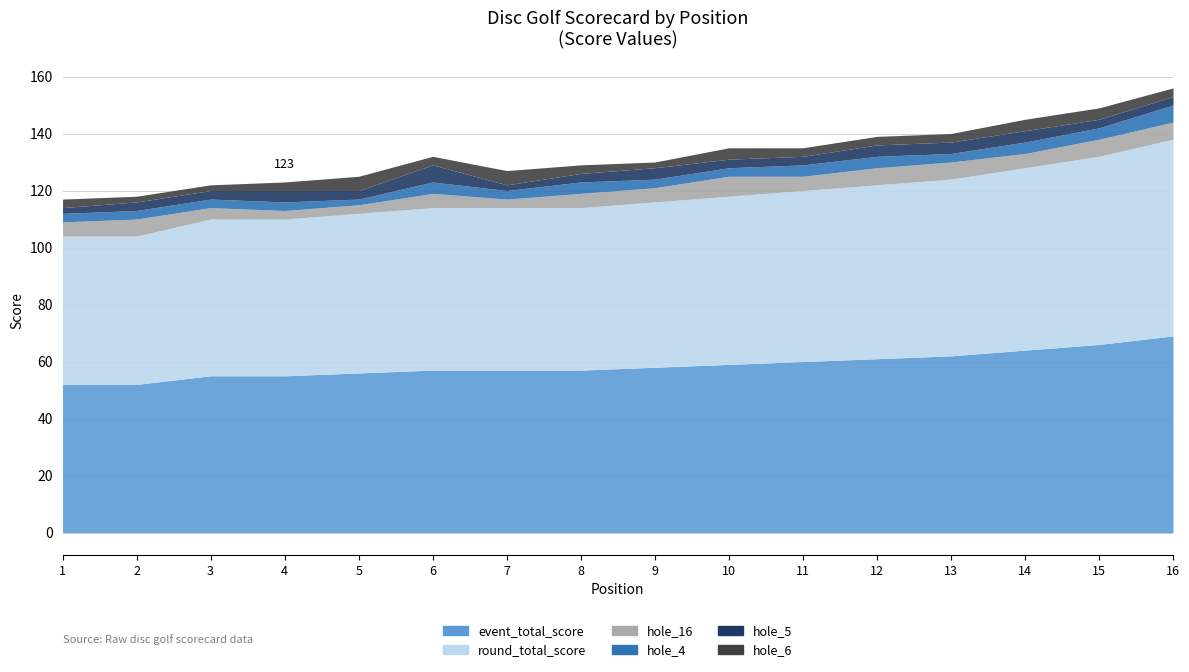

Where is hole_5 nearest to the value 4?

4